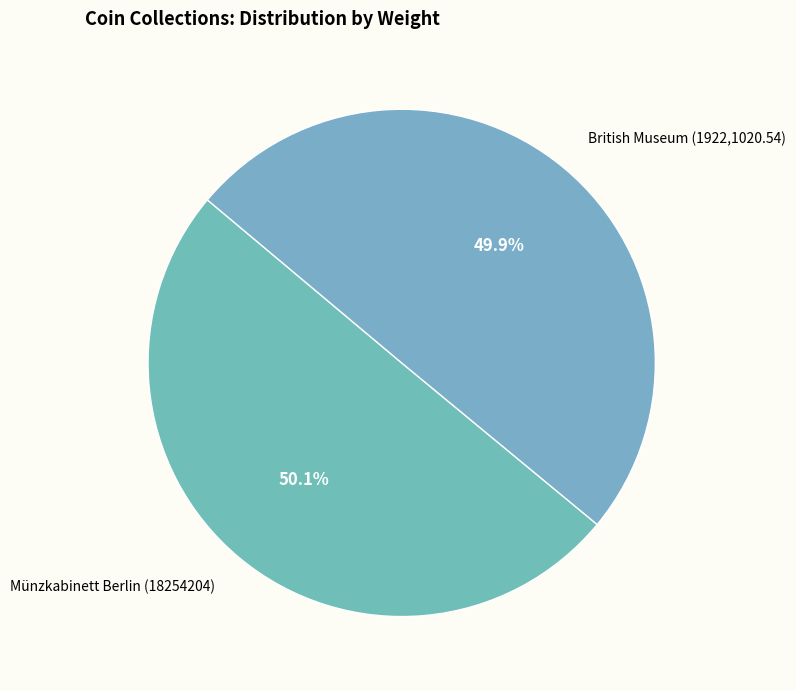

How much of the chart is everything except British Museum (1922,1020.54)?

50.1%